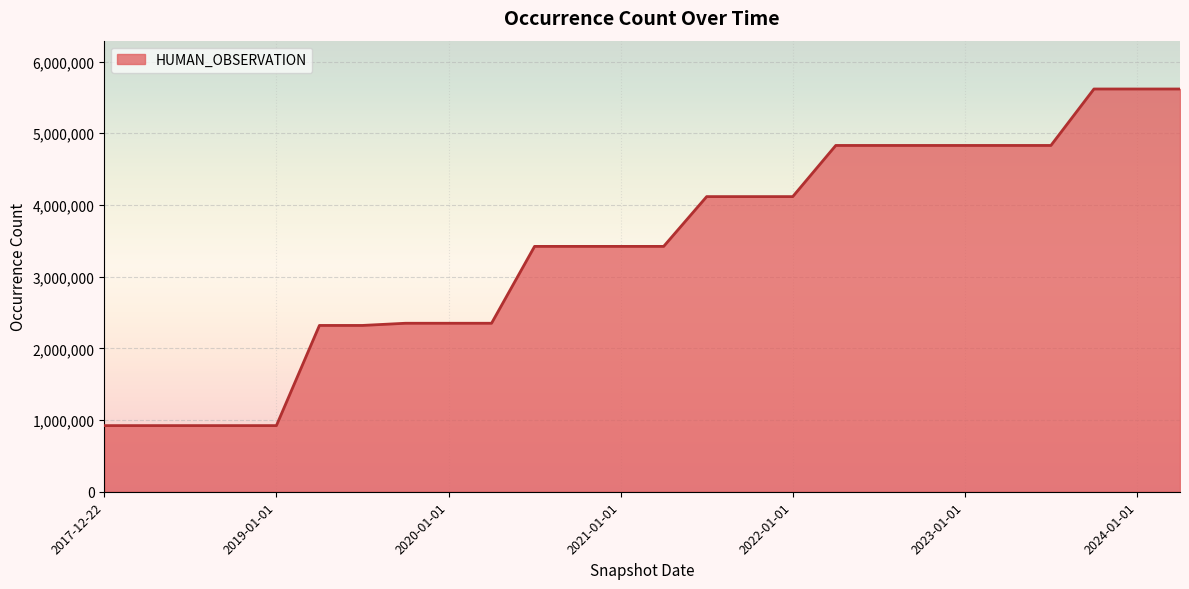

What is the greatest value displayed?

5616595